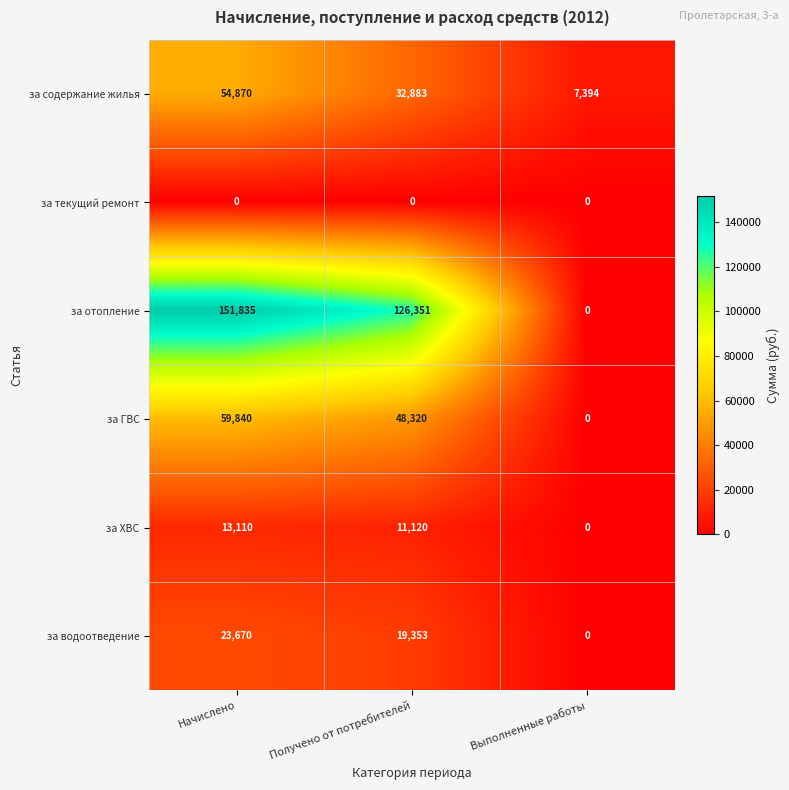

Reading right to left, extract all data points from this chart.

за содержание жилья: Выполненные работы=7394	Получено от потребителей=32883	Начислено=54870
за текущий ремонт: Выполненные работы=0	Получено от потребителей=0	Начислено=0
за отопление: Выполненные работы=0	Получено от потребителей=126351	Начислено=151835
за ГВС: Выполненные работы=0	Получено от потребителей=48320	Начислено=59840
за ХВС: Выполненные работы=0	Получено от потребителей=11120	Начислено=13110
за водоотведение: Выполненные работы=0	Получено от потребителей=19353	Начислено=23670